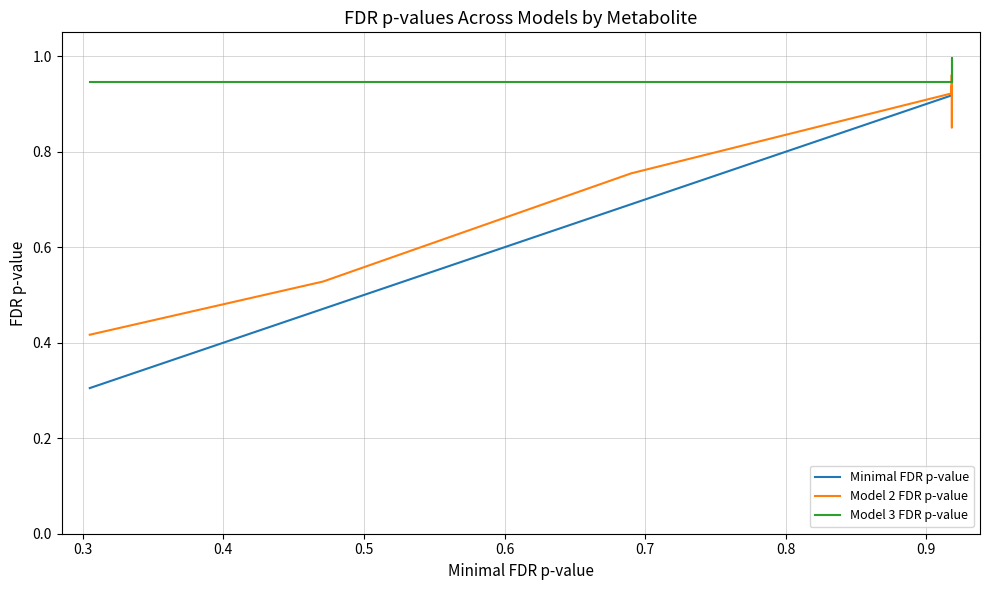

How many Minimal FDR p-value values are between 0 and 1?

39